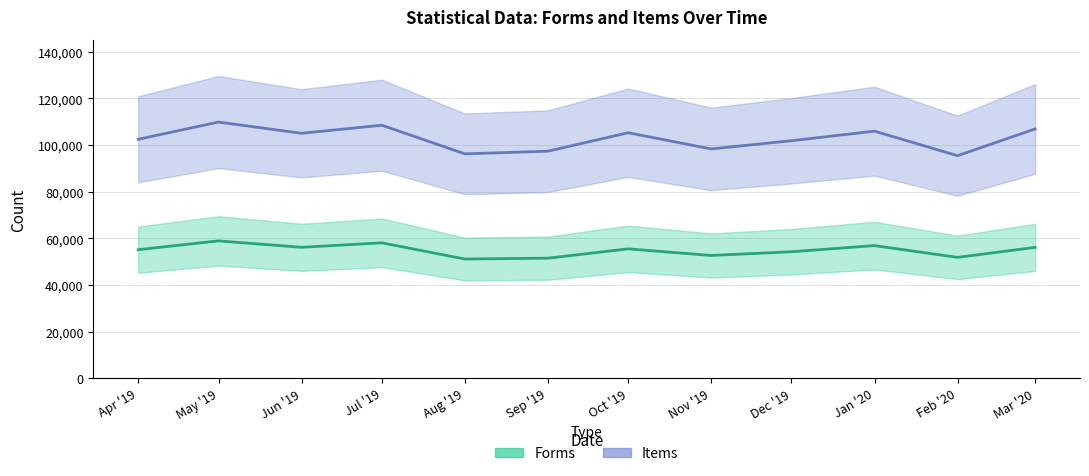

What is the difference between the highest and lowest values at Feb '20?

43611